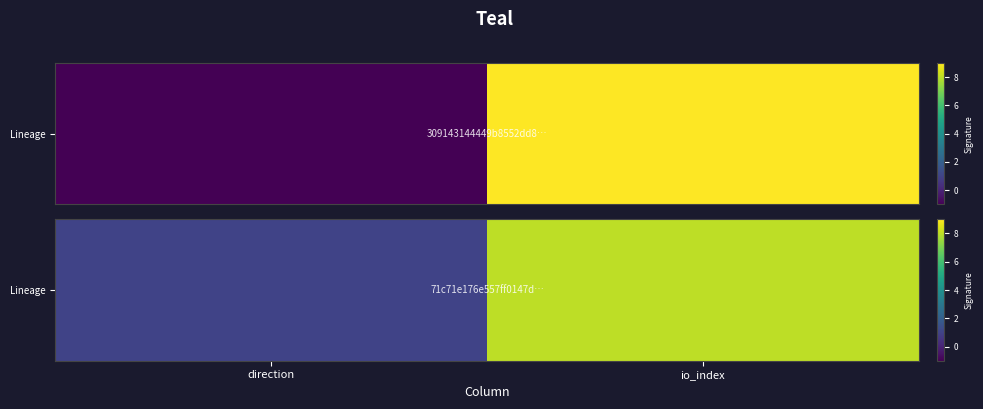

What is the ratio of the value at direction to the value at io_index?

0.1